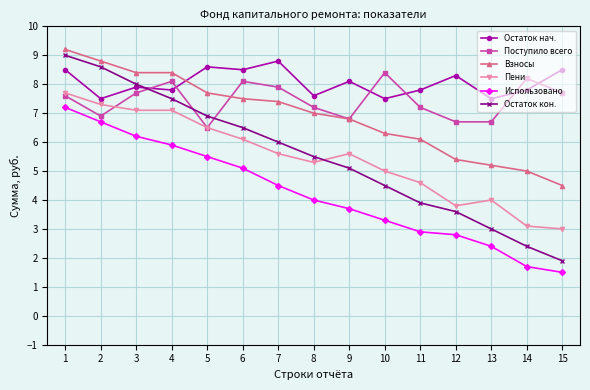

Where is Пени nearest to the value 5?

10